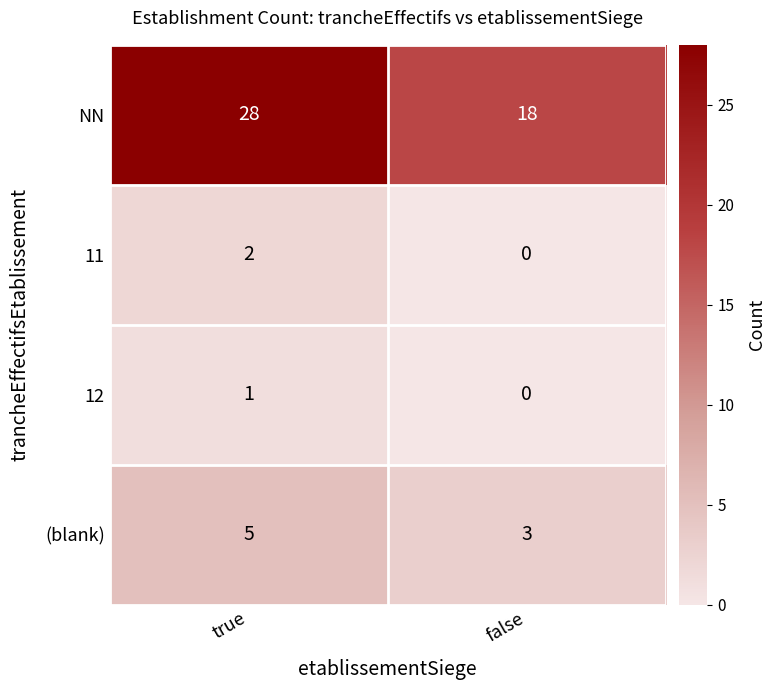

What value does the NN series have at true, to the nearest 5?

30